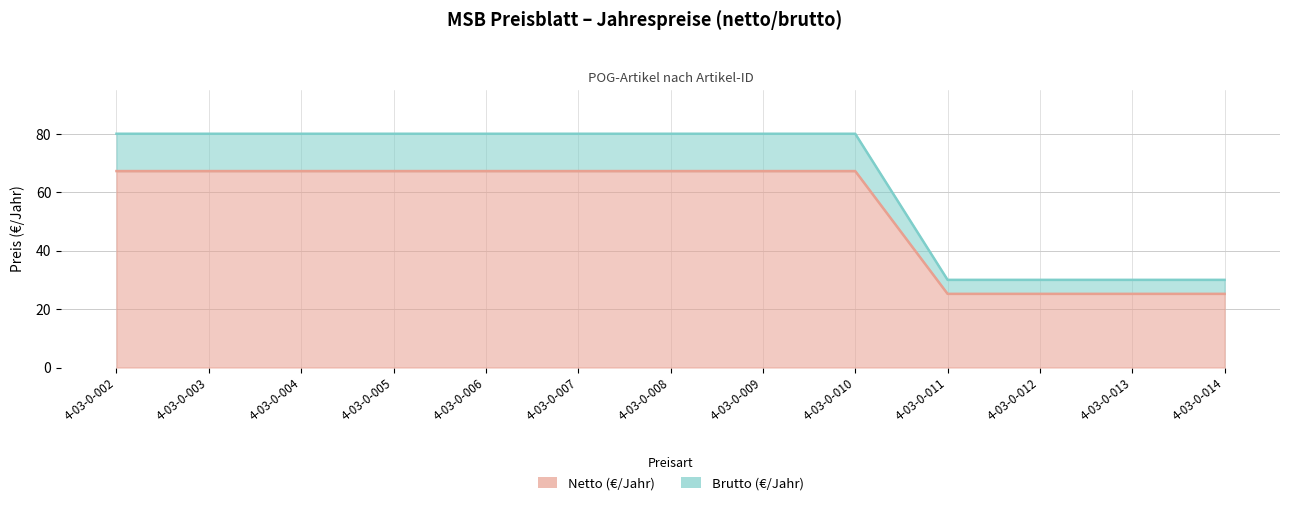

Is the value of Netto (€/Jahr) at 4-03-0-002 greater than the value of Brutto (€/Jahr) at 4-03-0-012?

Yes